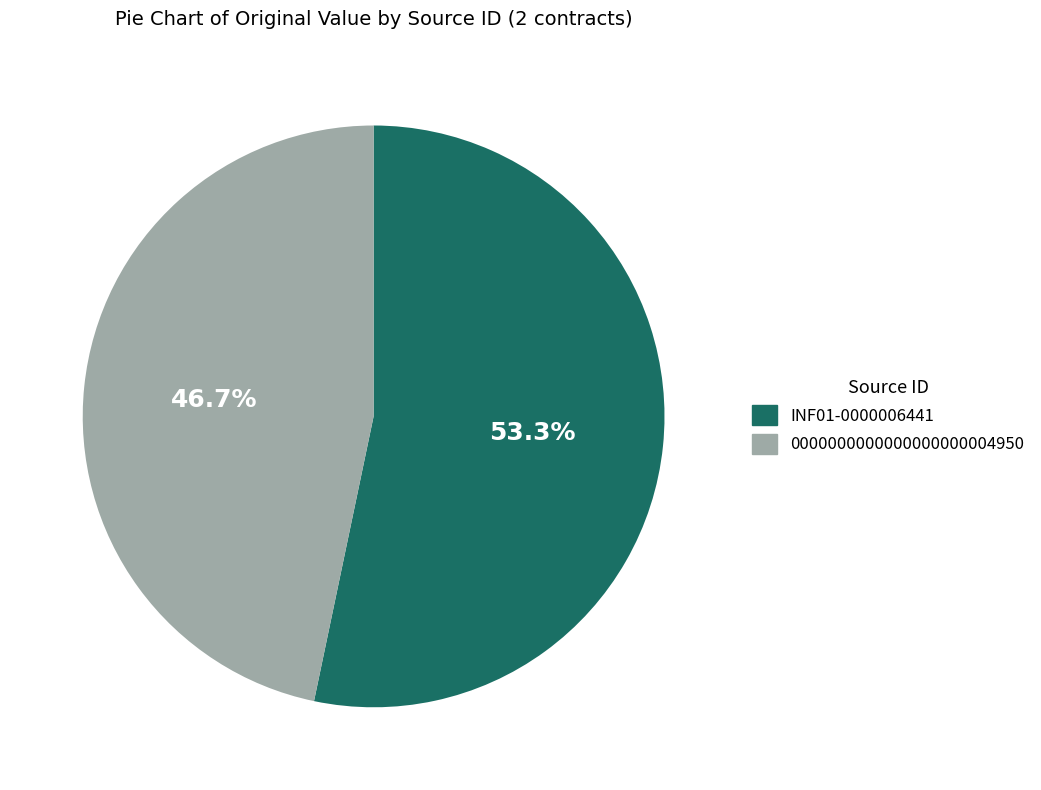

How many slices are in this pie chart?

2